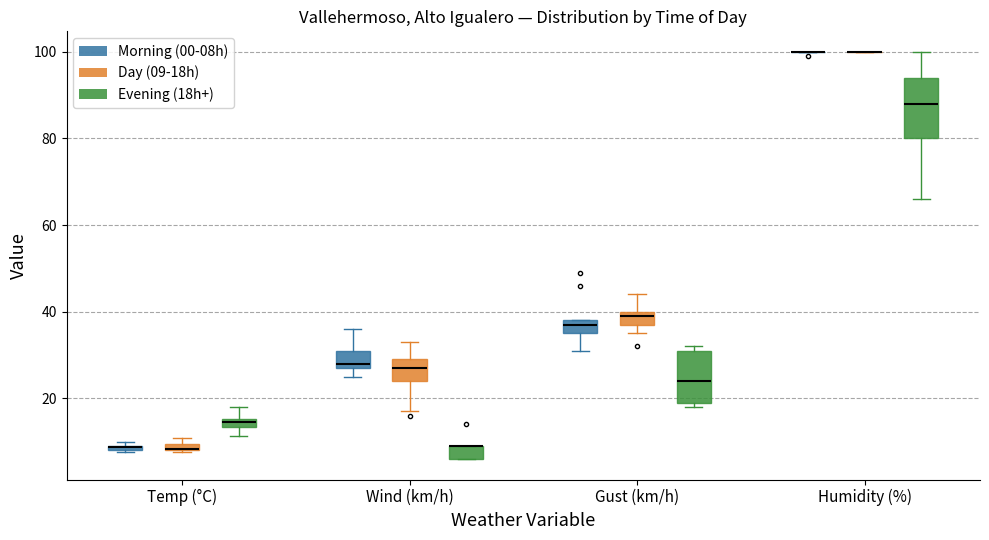

Which box is the tallest, from its lower edge to its upper edge?

Humidity (%) (Evening (18h+))